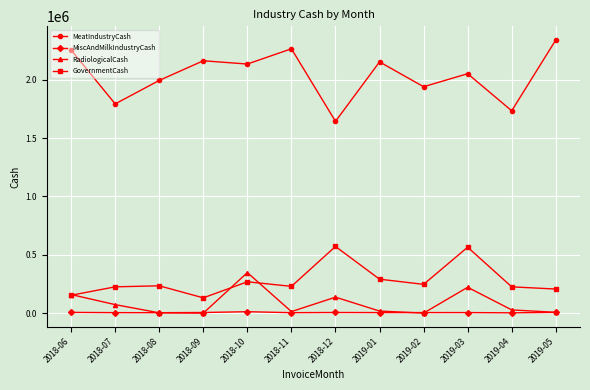

True or false: MiscAndMilkIndustryCash and MeatIndustryCash cross at least once.

False